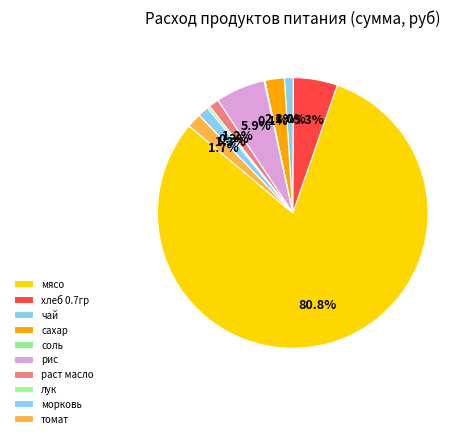

True or false: хлеб 0.7гр accounts for 5% of the total.

True